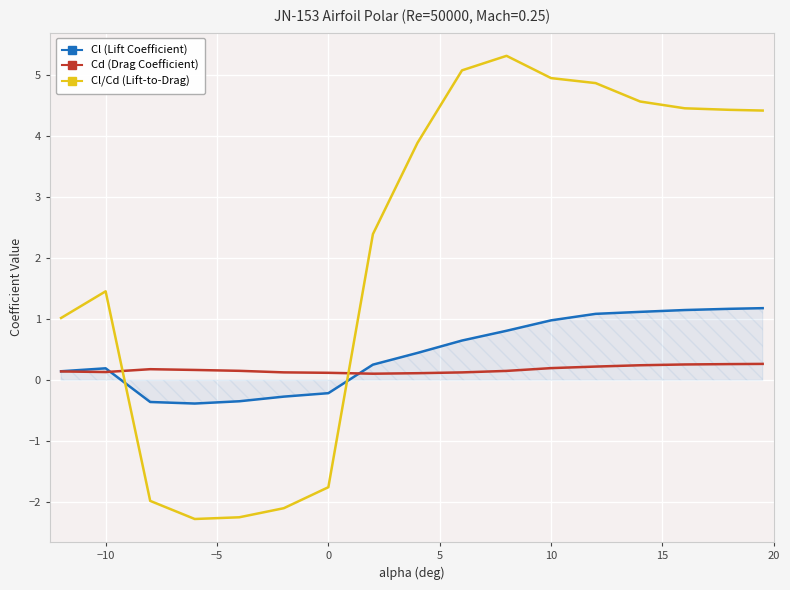

Which series has the widest spread of values?

Cl/Cd (Lift-to-Drag)